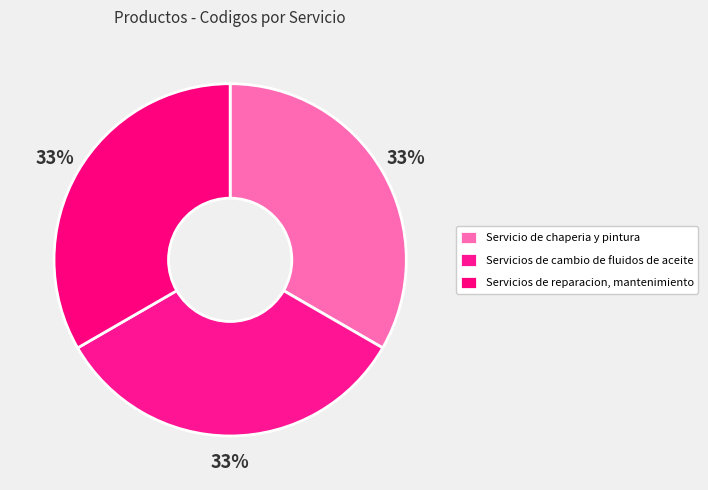

True or false: Servicio de chaperia y pintura accounts for 23% of the total.

False